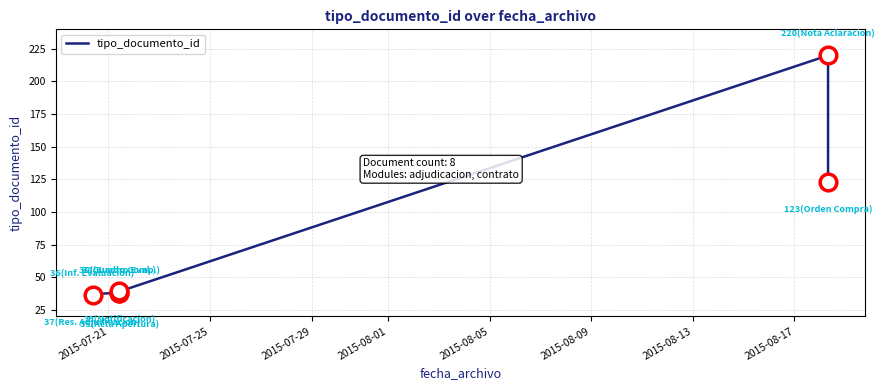

What is the difference between the maximum and minimum values?

185